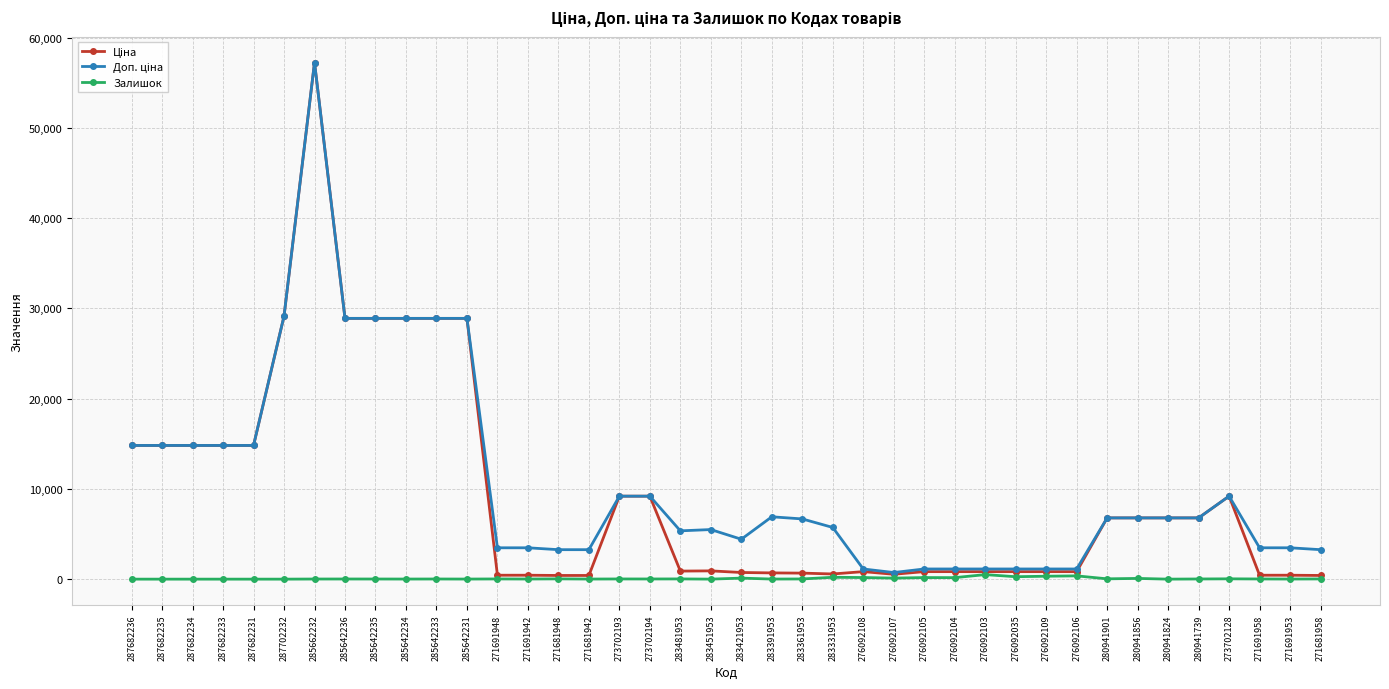

Which label corresponds to the largest value in the chart?

285662232